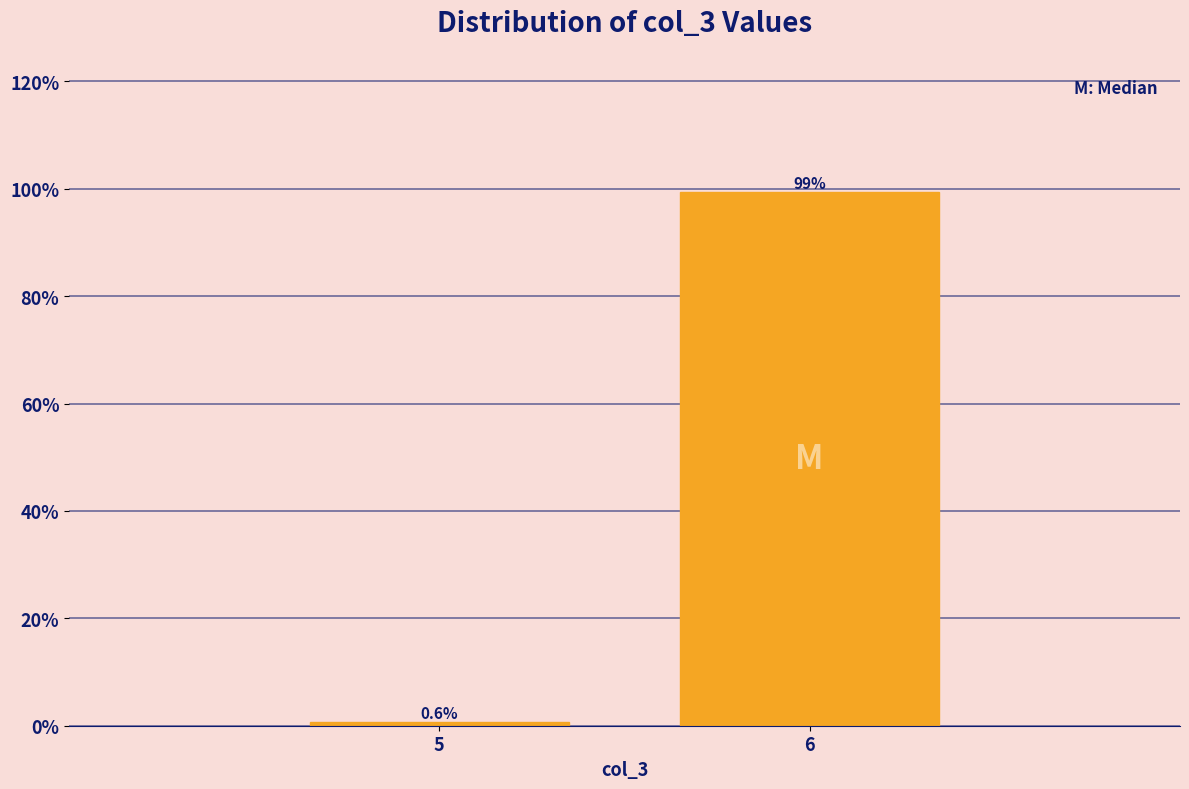

Reading left to right, what are all the values shown in this chart?

0.6	99.4